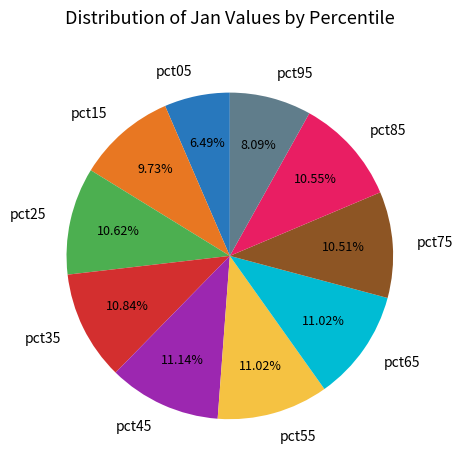

Which has a higher value, pct15 or pct85?

pct85